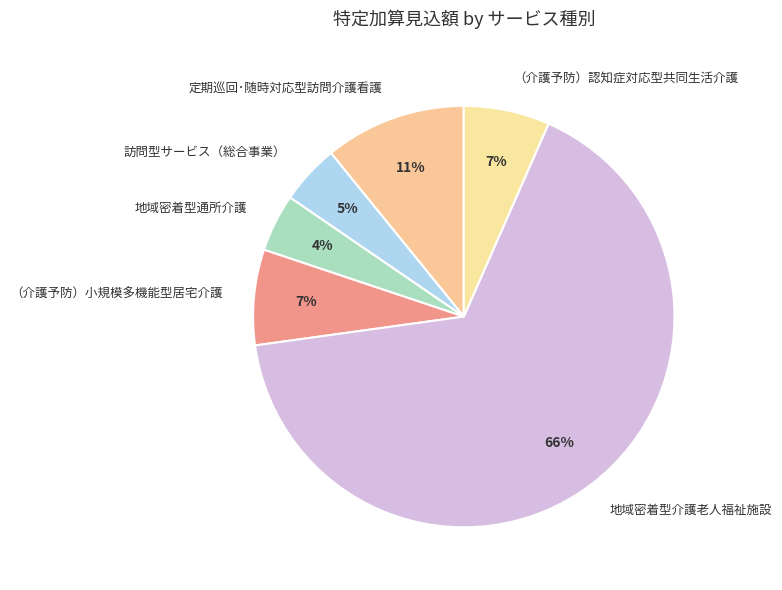

Is it true that 地域密着型介護老人福祉施設 is 54% of the pie?

False